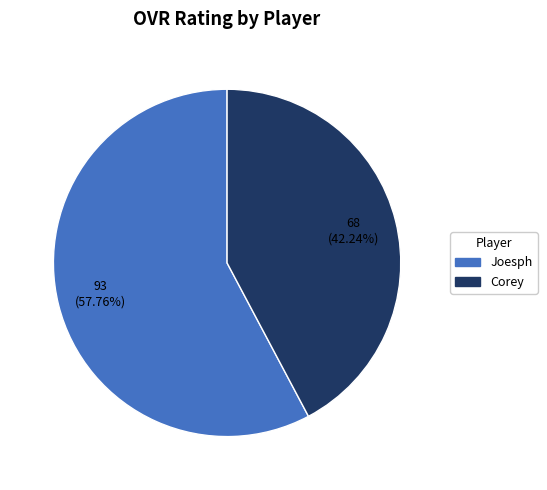

How many slices are in this pie chart?

2